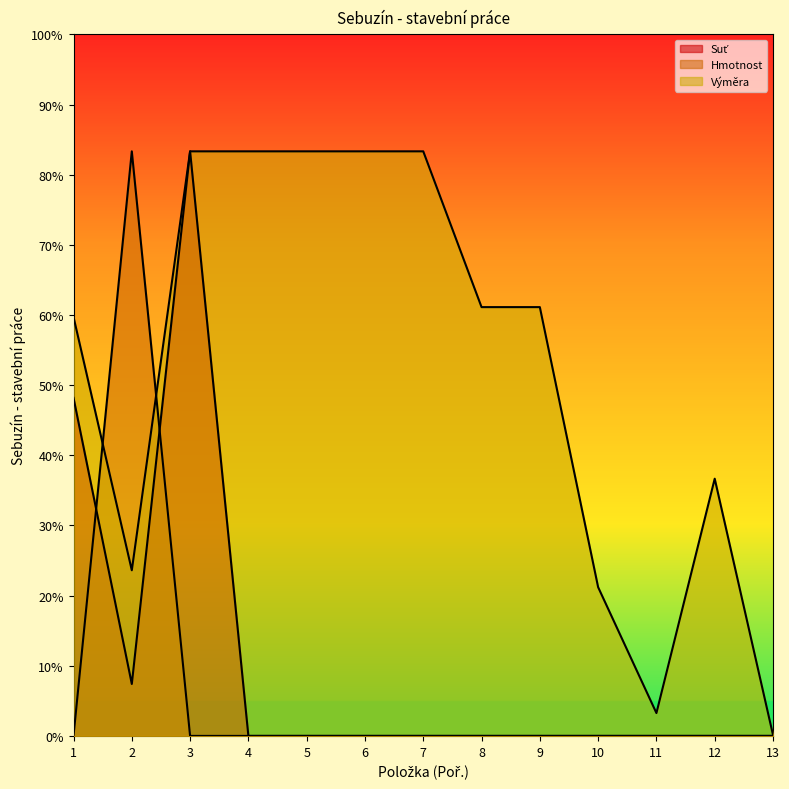

How many lines are shown in the chart?

3